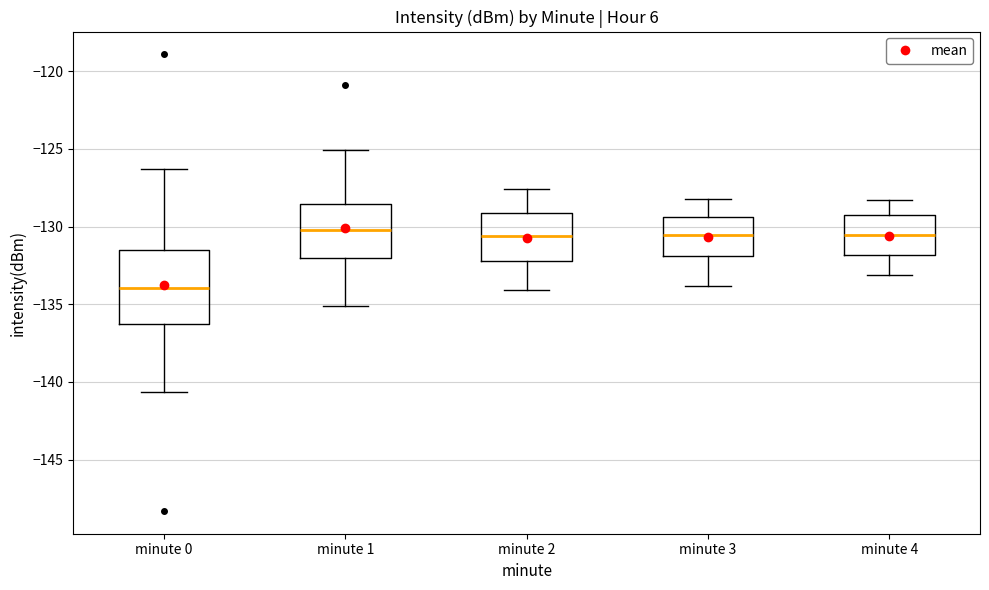

Comparing the boxes themselves (not the whiskers), which one is the tallest?

minute 0